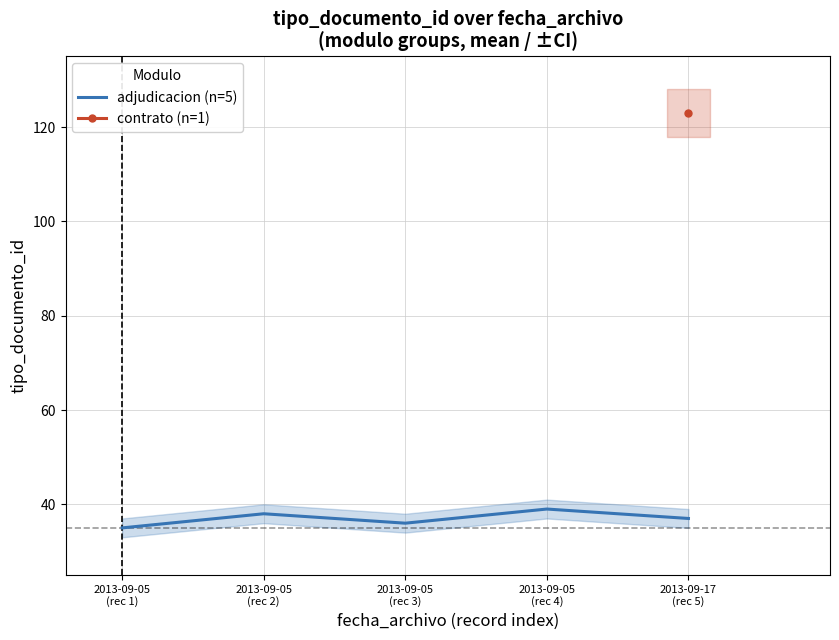

What is the difference between the values at 2013-09-05
(rec 2) and 2013-09-17
(rec 5)?

1